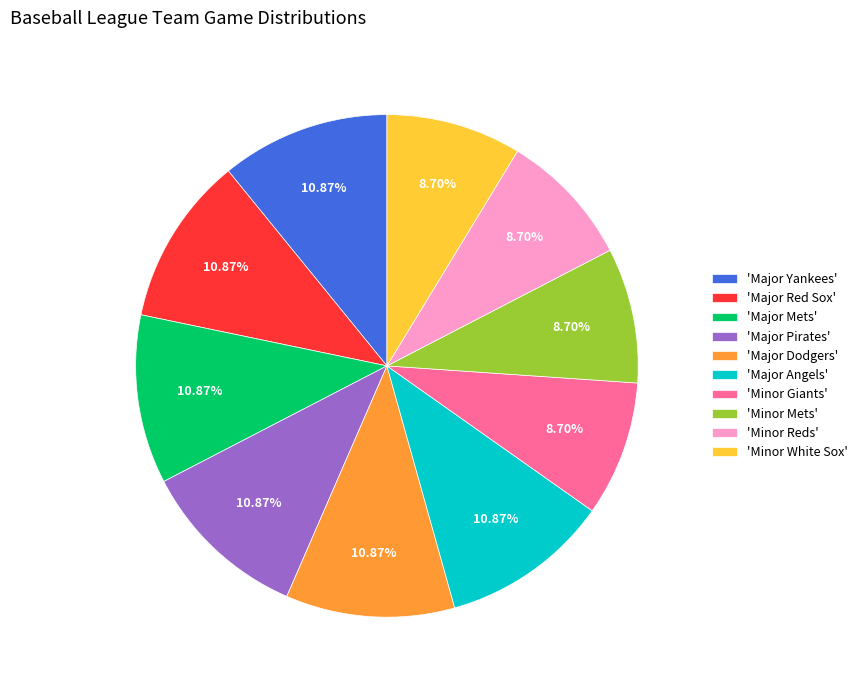

How many segments does this pie chart have?

10